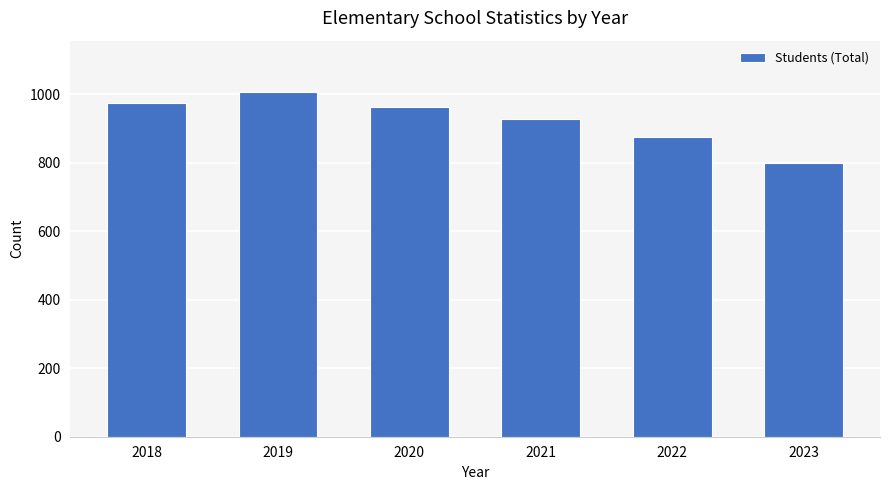

Reading left to right, list all the values displayed in this chart.

2018=974	2019=1005	2020=963	2021=927	2022=874	2023=799